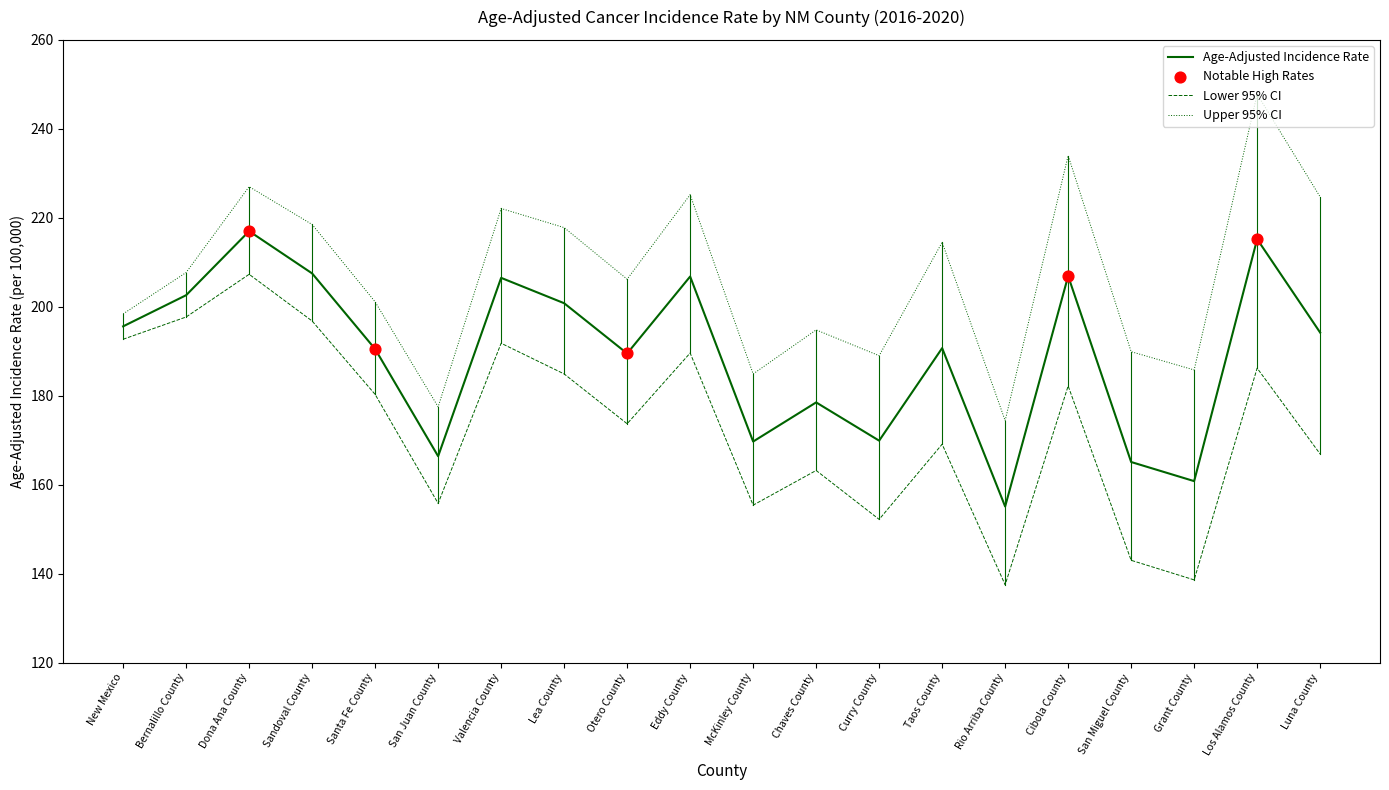

What is the total value across all series at Dona Ana County?

651.3